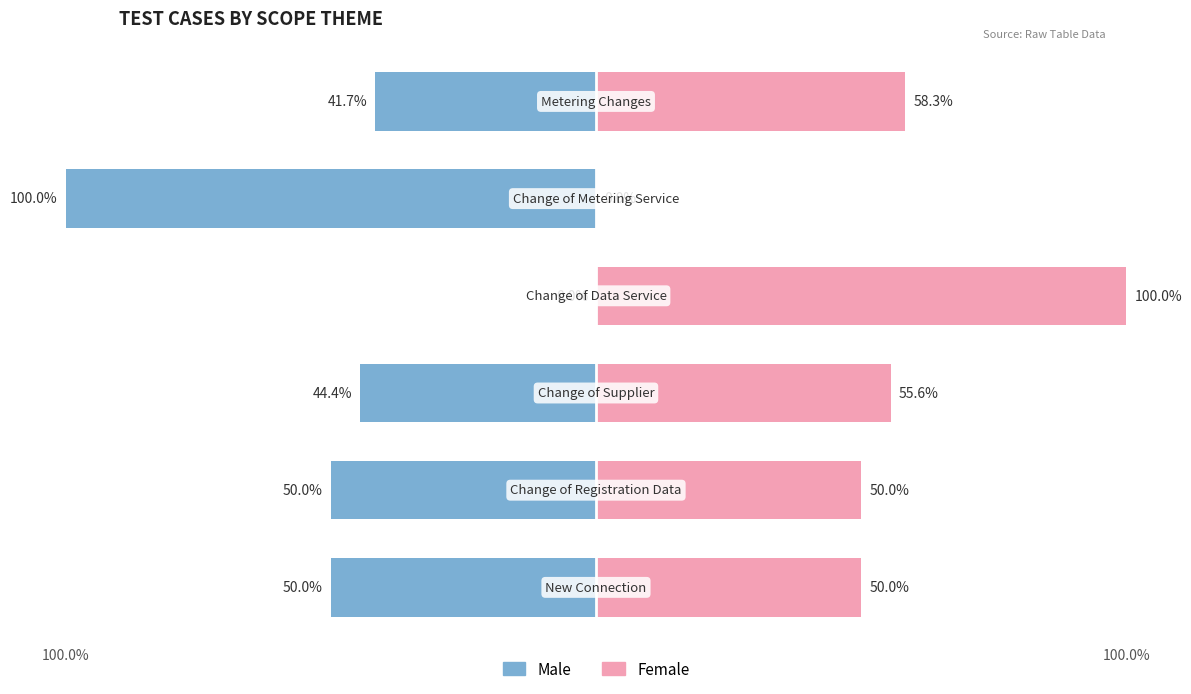

What is the sum of all Male values?

-286.1